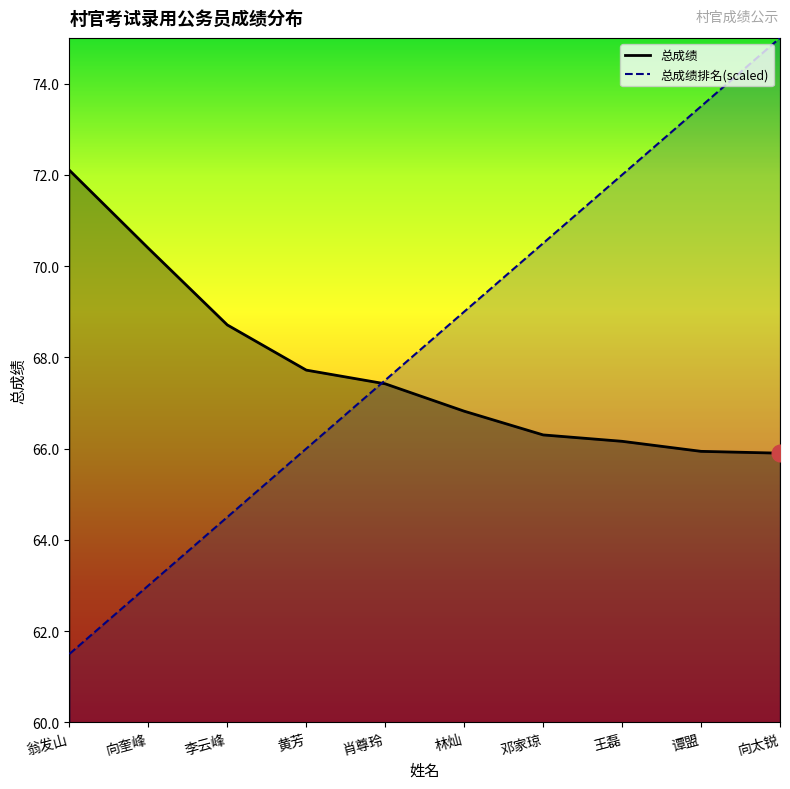

Which series has the widest spread of values?

总成绩排名(scaled)